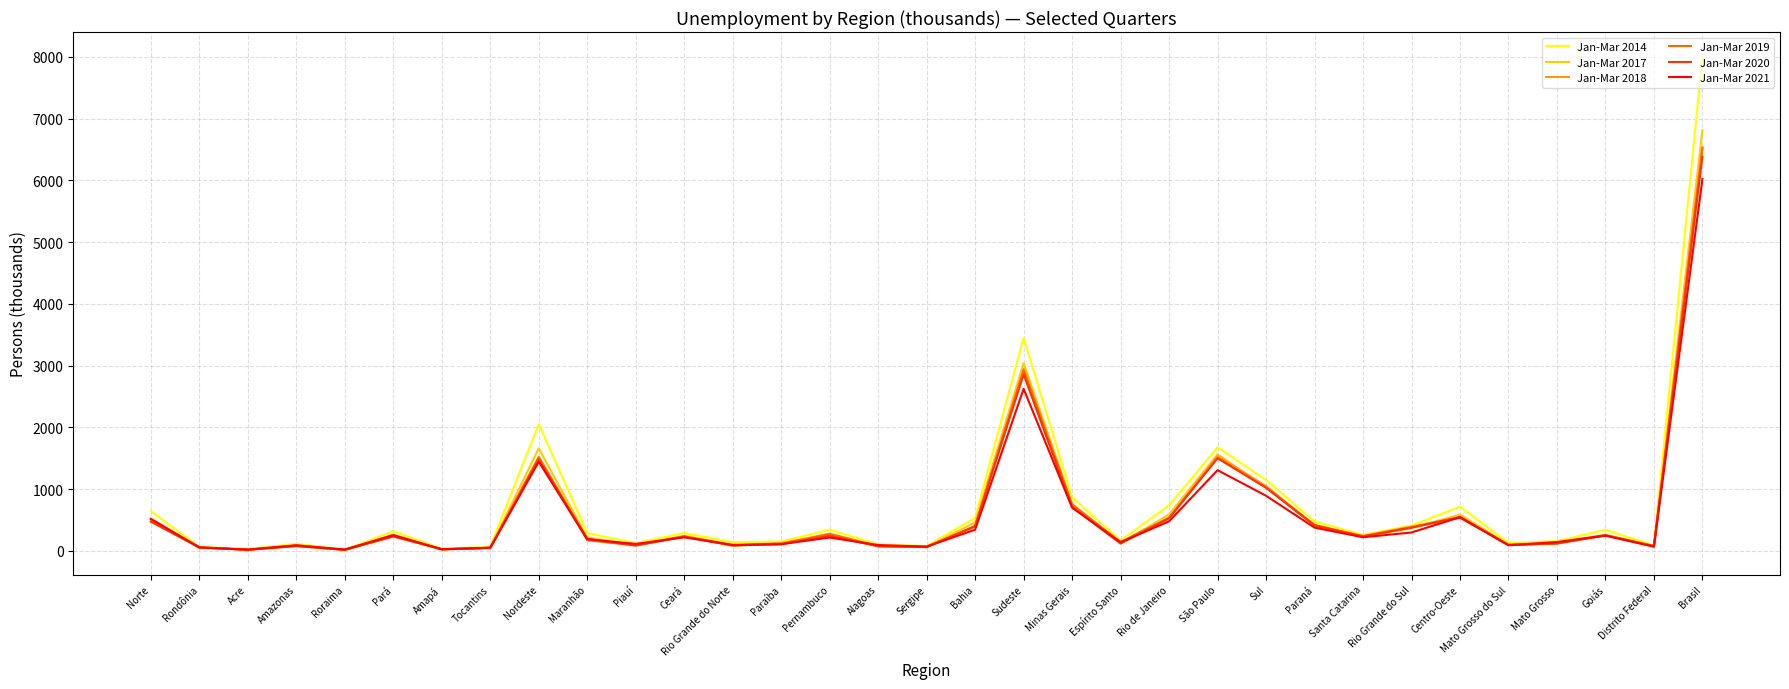

True or false: Jan-Mar 2019 has a value of 518 at Norte.

True